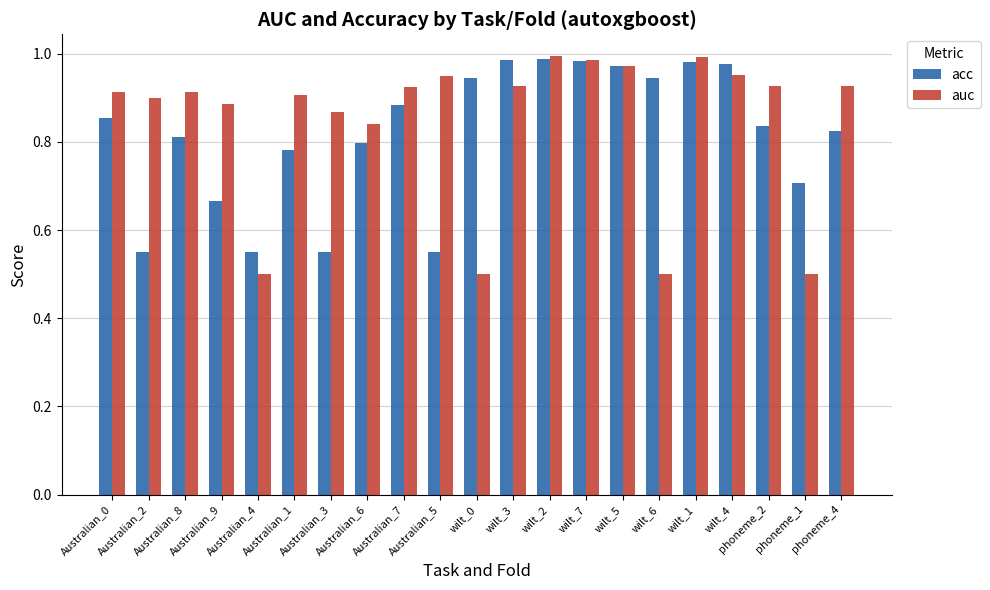

What are all the series names shown in the legend?

acc, auc